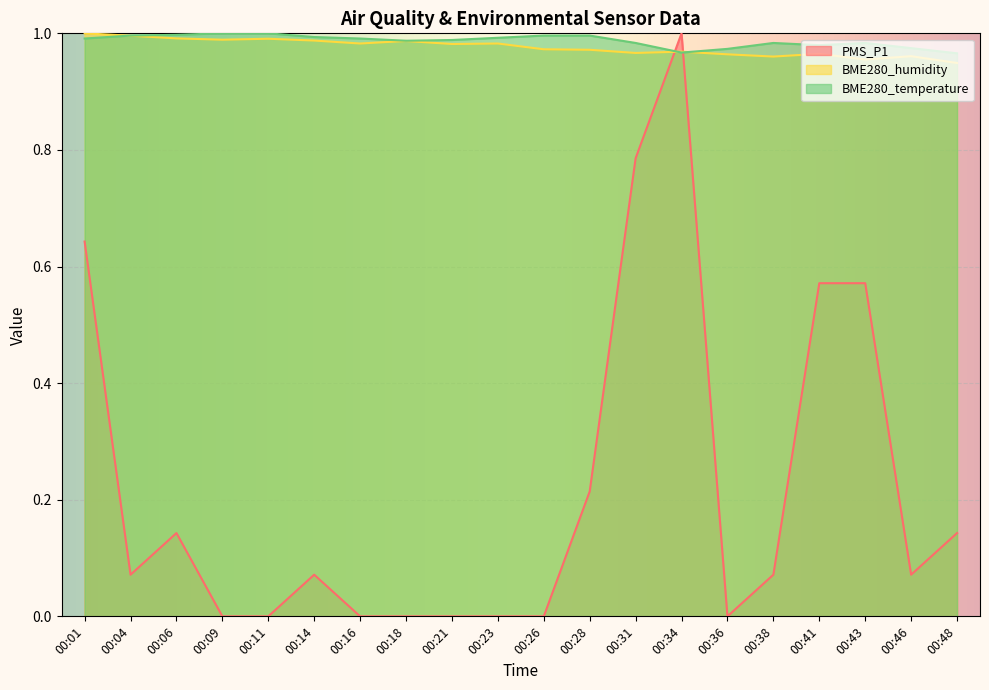

At which label does BME280_temperature reach its minimum?

00:48